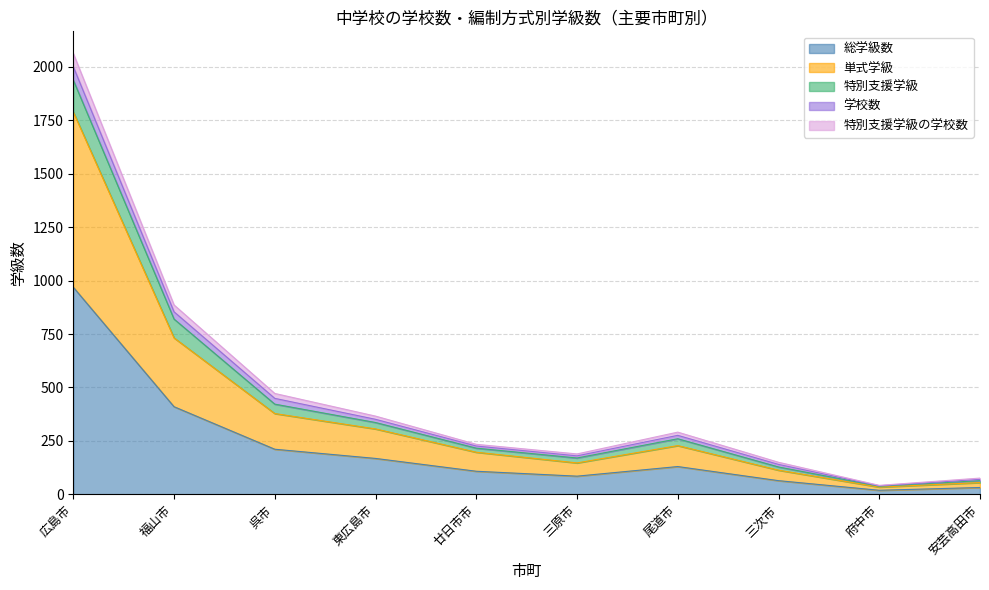

What is the label of the 10th point from the right?

広島市